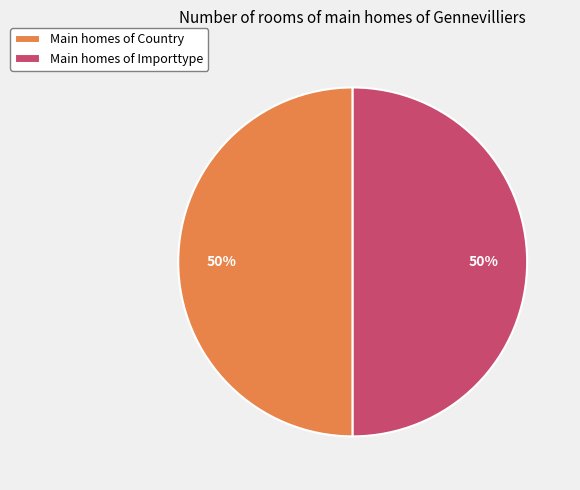

Is it true that Main homes of Importtype is 36% of the pie?

False